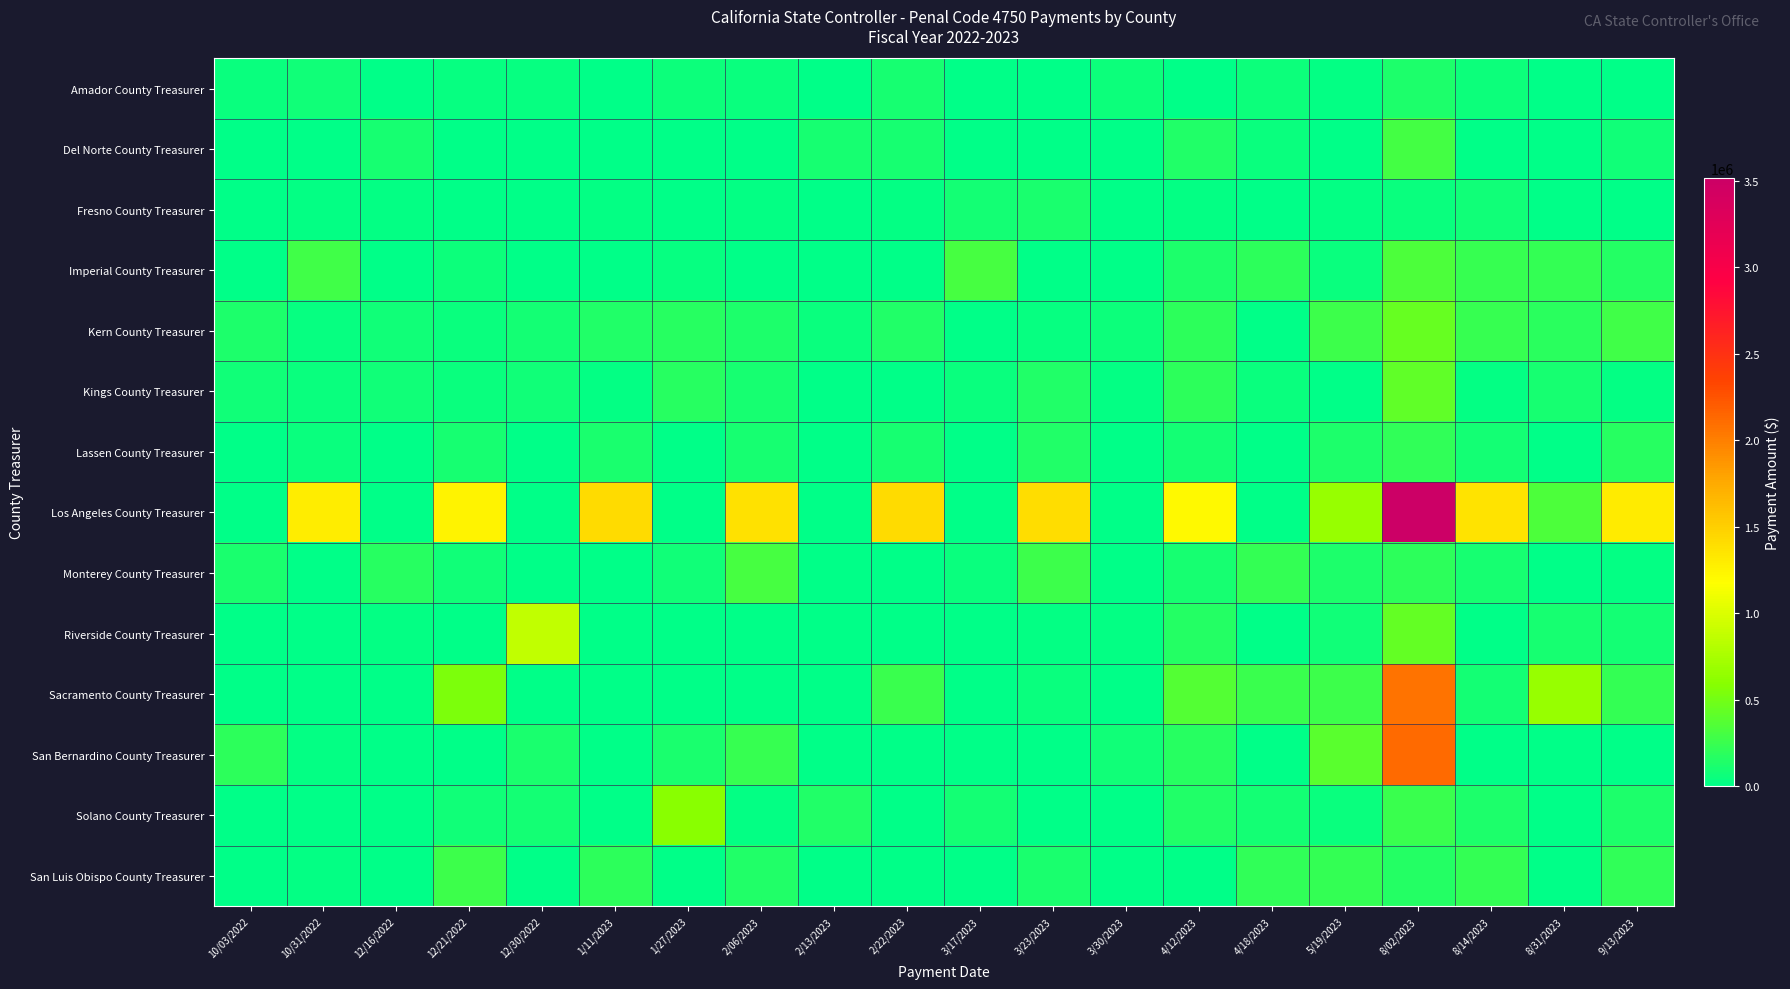

Which series has the largest range (max minus min)?

Los Angeles County Treasurer